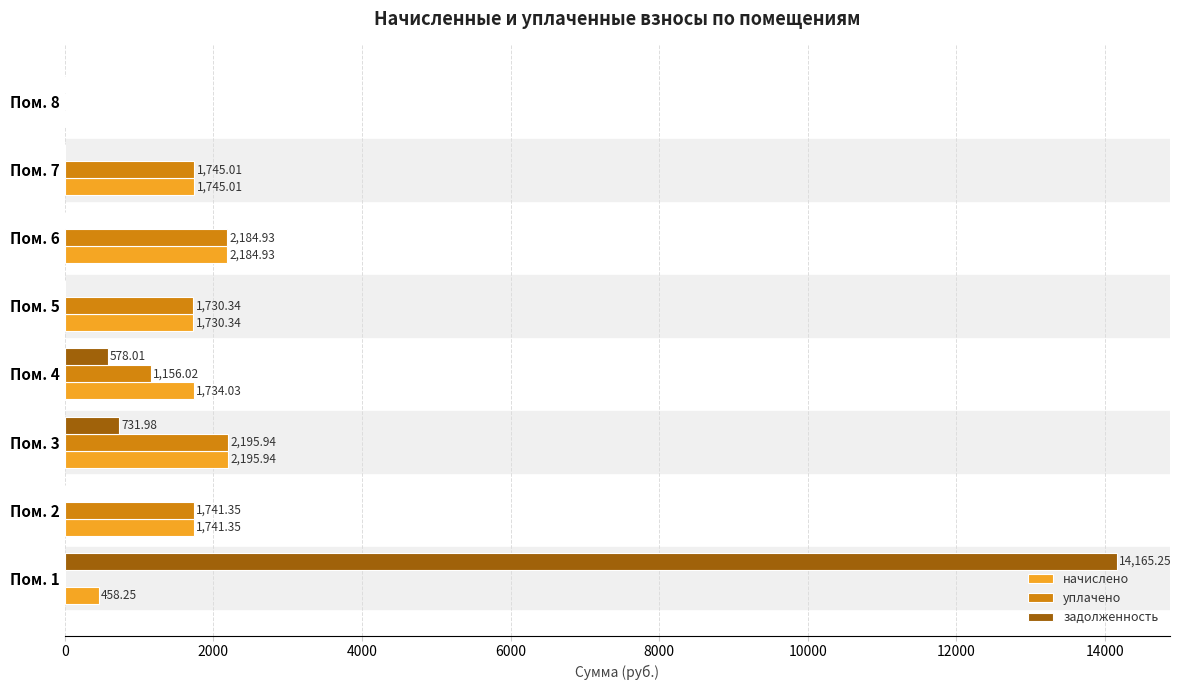

At which category is the sum across all series the highest?

Пом. 1